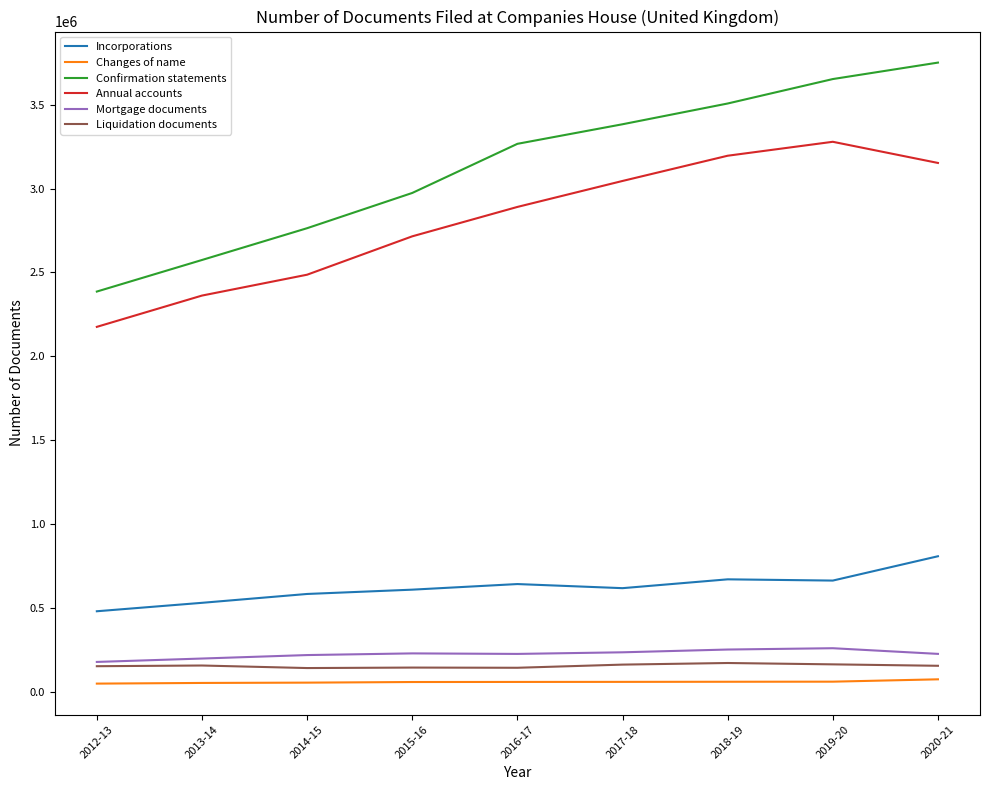

What is the minimum value shown in the chart?

51945